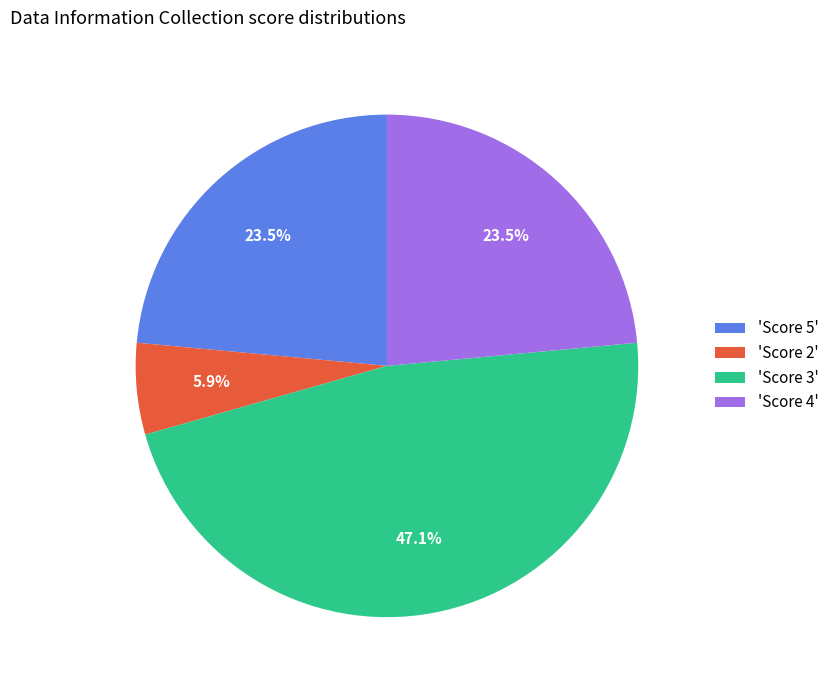

What is the ratio of the value at 'Score 5' to the value at 'Score 2'?

4.0